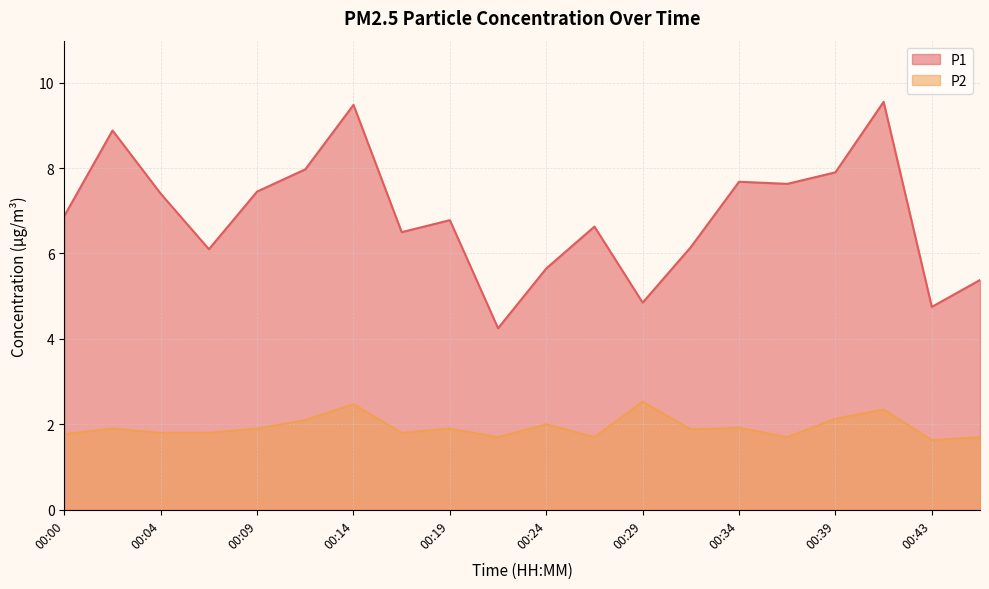

Reading right to left, list all the values displayed in this chart.

P1: 00:46=5.4	00:43=4.8	00:41=9.6	00:39=7.9	00:36=7.6	00:34=7.7	00:31=6.2	00:29=4.8	00:26=6.6	00:24=5.7	00:22=4.2	00:19=6.8	00:17=6.5	00:14=9.5	00:12=8.0	00:09=7.5	00:07=6.1	00:04=7.4	00:02=8.9	00:00=6.9
P2: 00:46=1.7	00:43=1.6	00:41=2.4	00:39=2.1	00:36=1.7	00:34=1.9	00:31=1.9	00:29=2.5	00:26=1.7	00:24=2.0	00:22=1.7	00:19=1.9	00:17=1.8	00:14=2.5	00:12=2.1	00:09=1.9	00:07=1.8	00:04=1.8	00:02=1.9	00:00=1.8